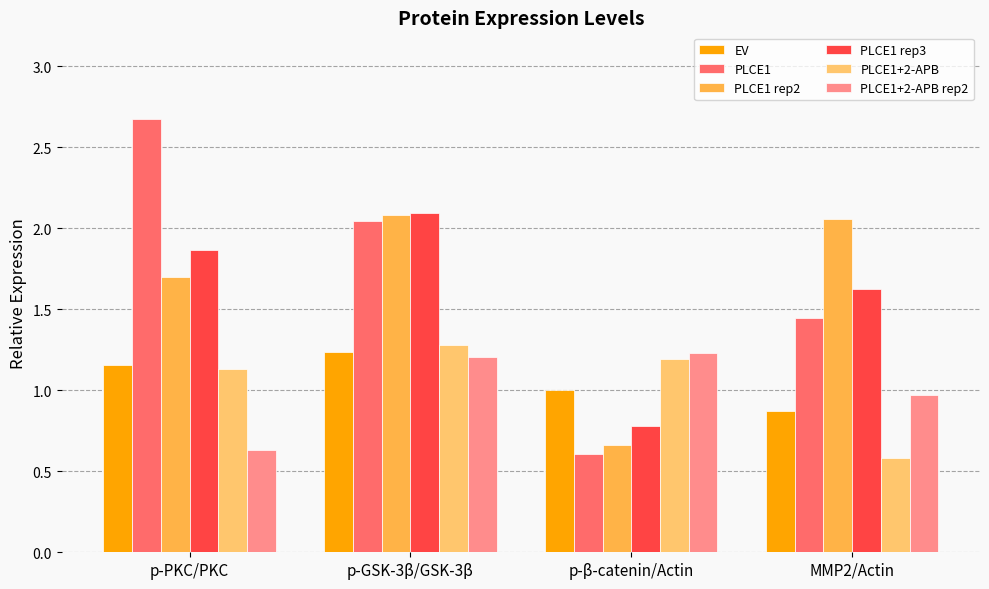

What is the total value across all series at p-GSK-3β/GSK-3β?

9.9